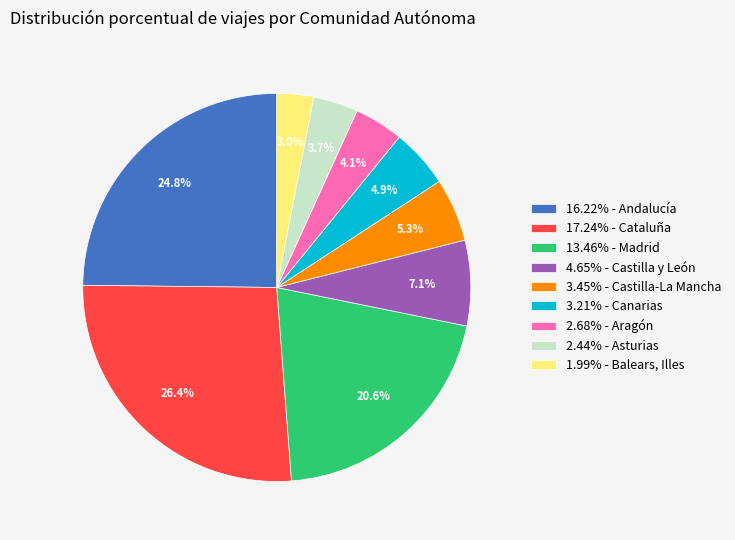

What is the ratio of the value at 1.99% - Balears, Illes to the value at 3.21% - Canarias?

0.6